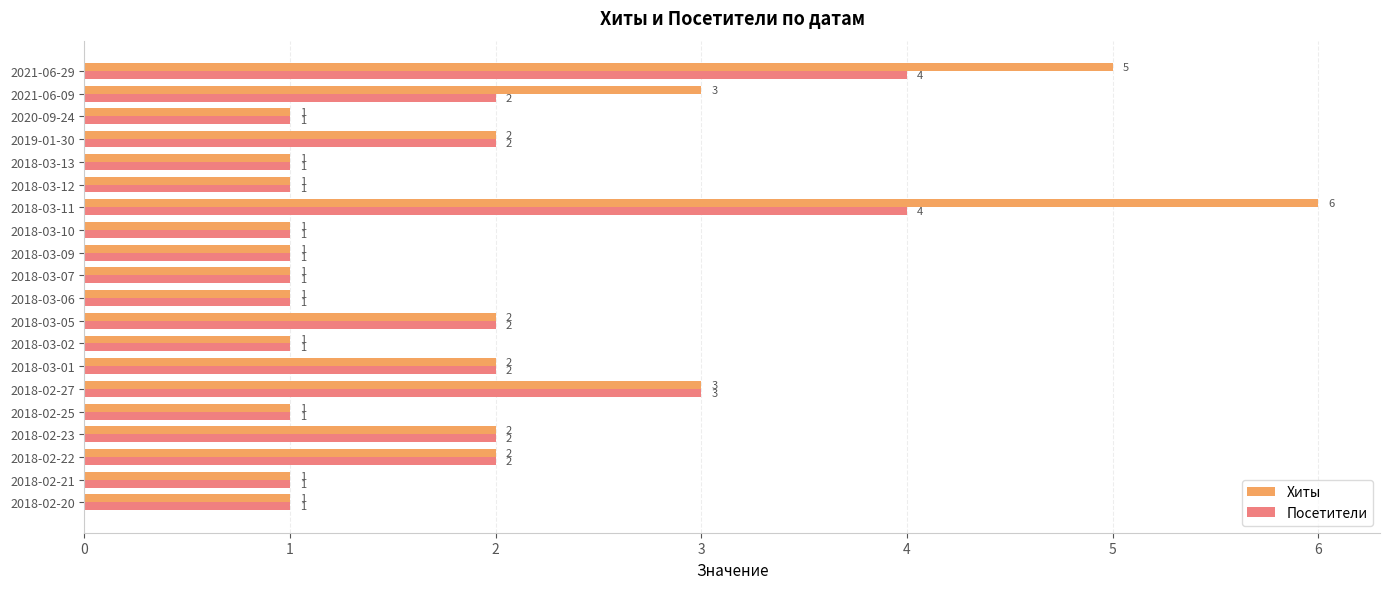

Which category has the highest value in the Хиты series?

2018-03-11